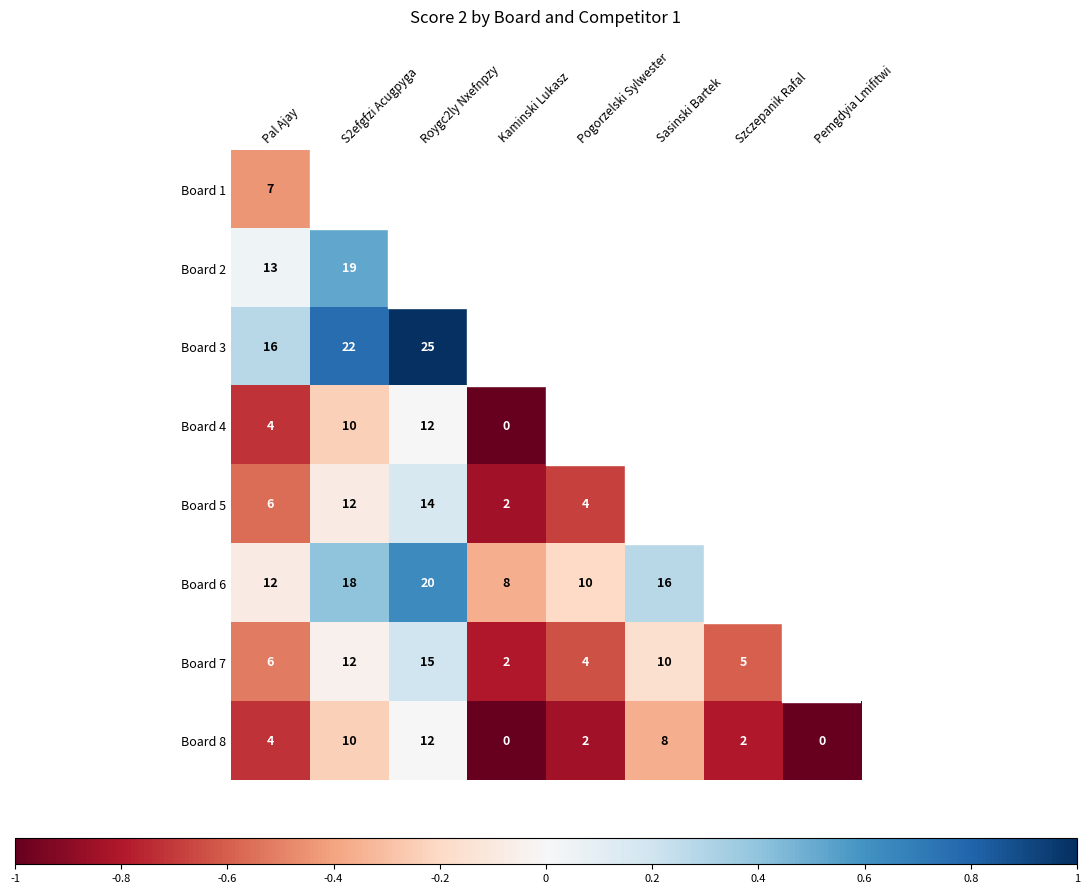

At which category is the sum across all series the highest?

Pal Ajay